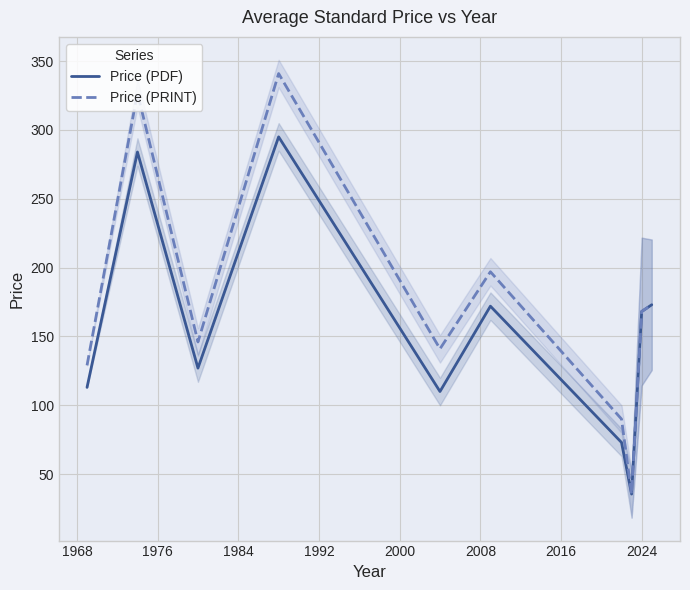

What is the highest value of the Price (PDF) series?

295.0